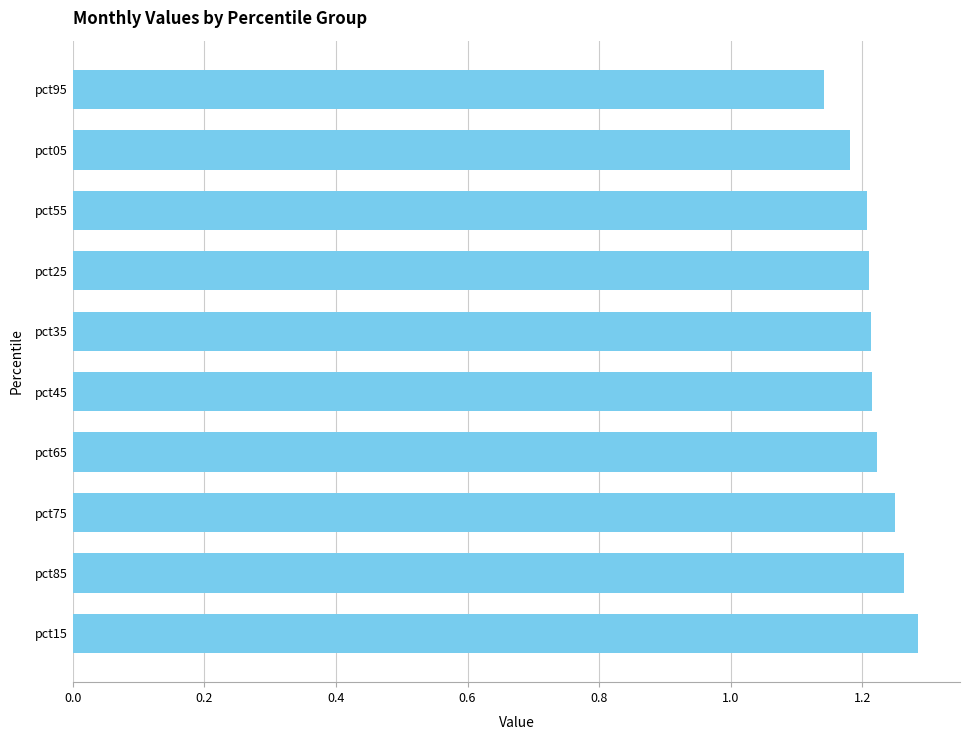

What is the sum of the values at pct95 and pct65?

2.4